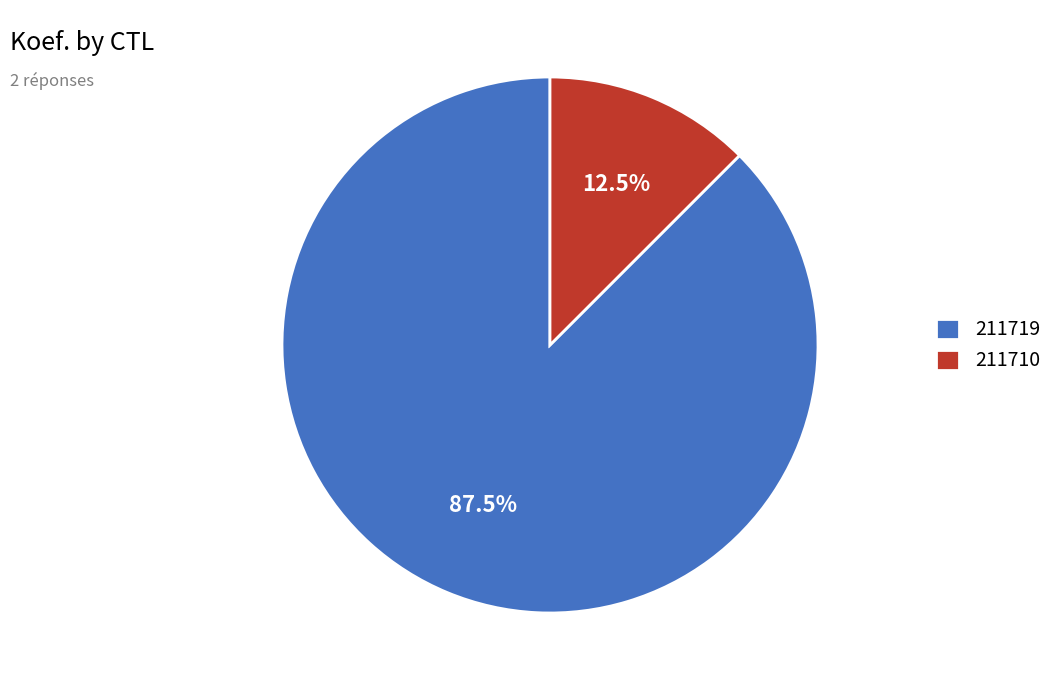

How many slices are in this pie chart?

2